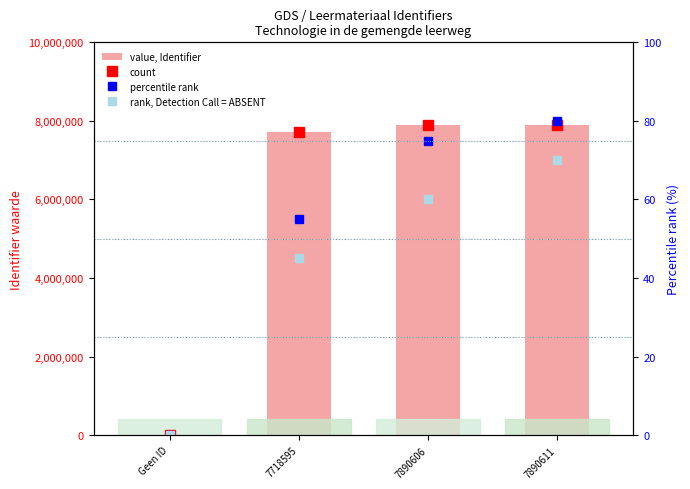

What is the difference between the values at Geen ID and 7890611?

7890611